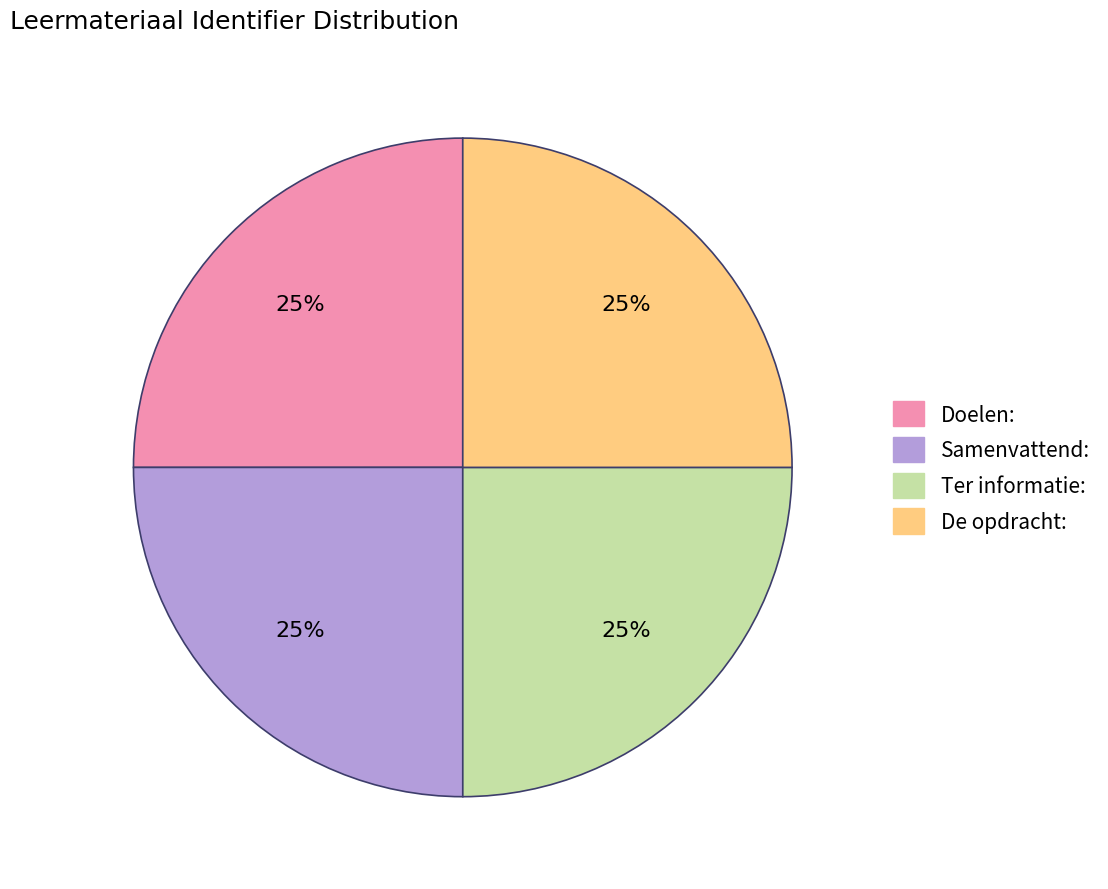

What percentage is the De opdracht: slice, to the nearest percent?

25%